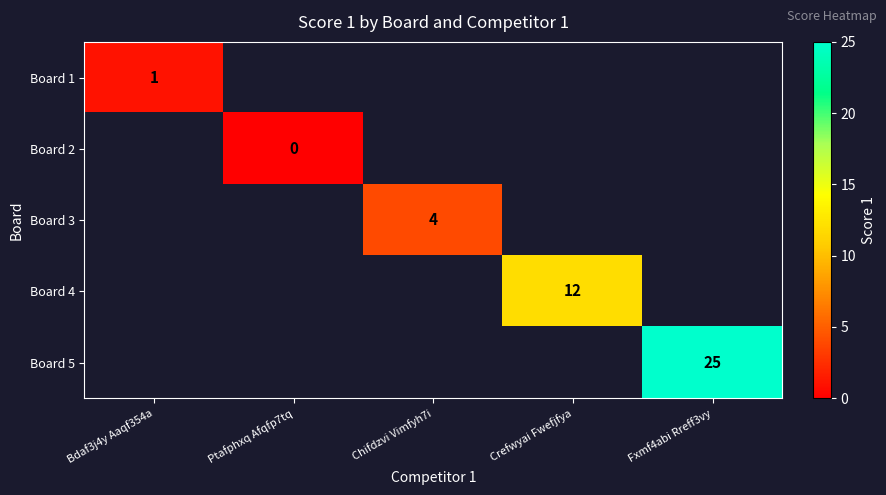

The Board 3 series shows 6.5 at Chifdzvi Vimfyh7i. True or false?

False